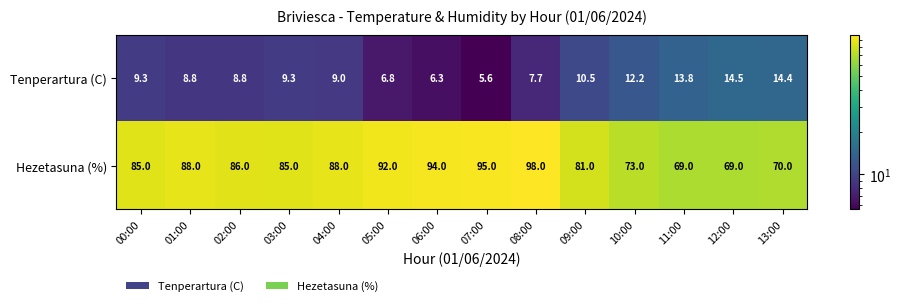

Which series has the largest total across all categories?

Hezetasuna (%)